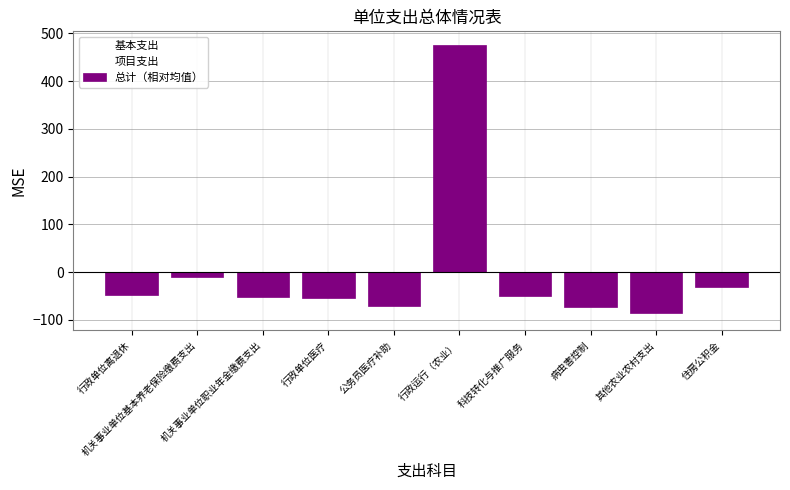

What is the maximum value shown in the chart?

475.9